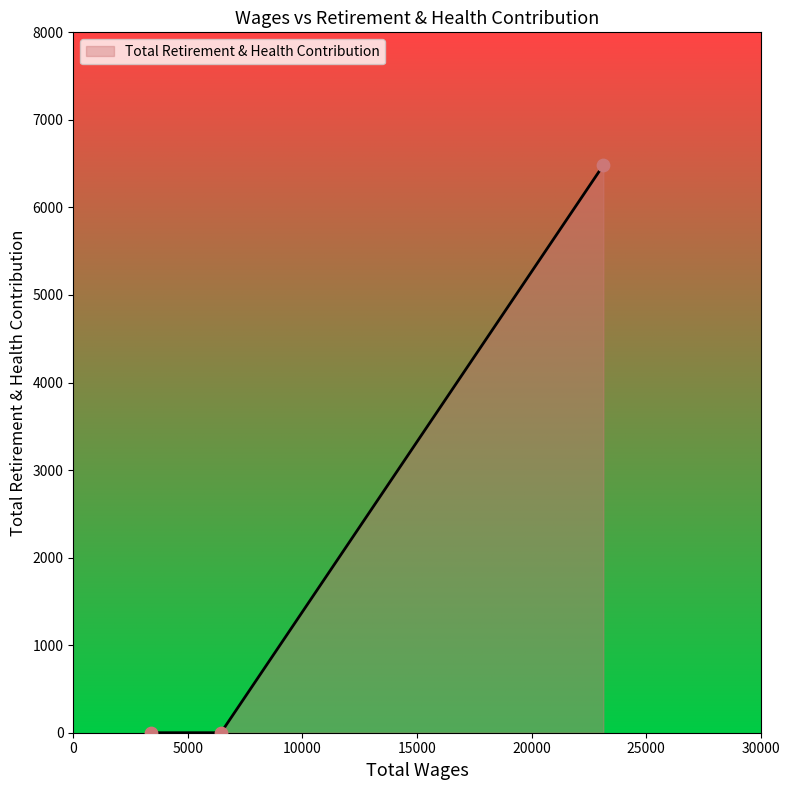

What is the maximum value shown in the chart?

6482